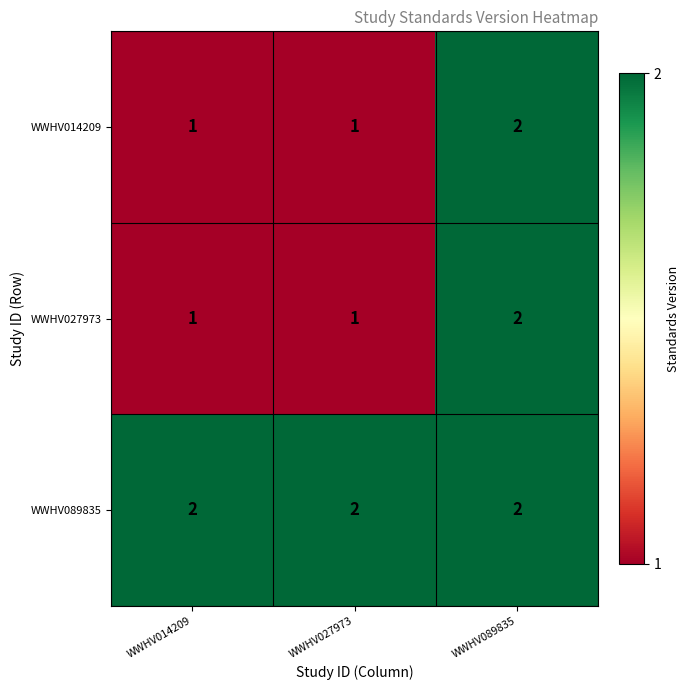

How many data points in WWHV014209 are above 1?

1